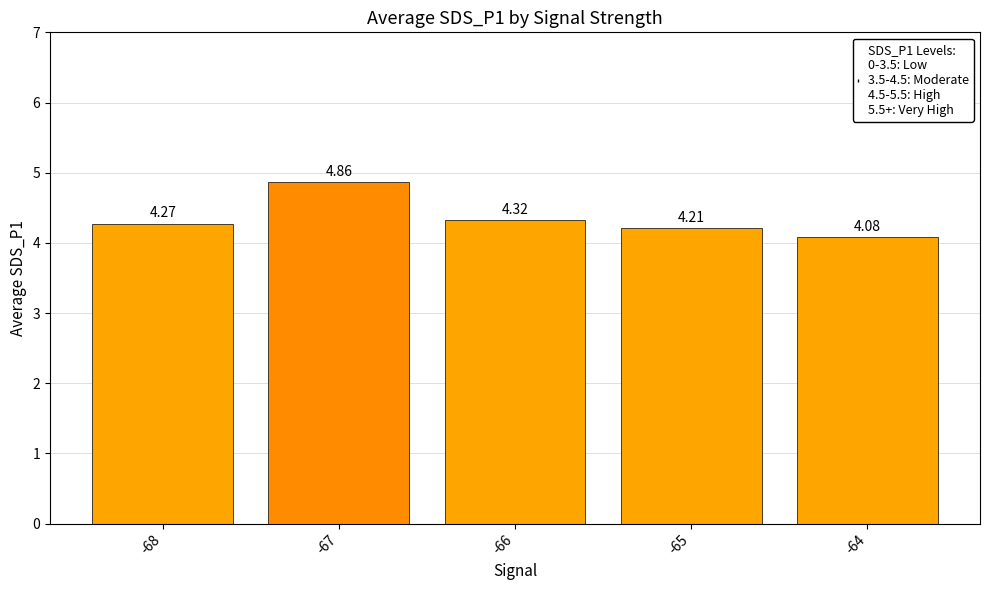

How many bars are there in total?

5